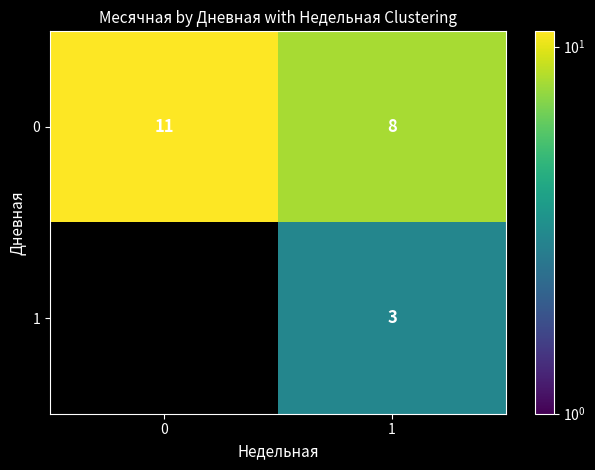

Rank the series at 1 from lowest to highest value.

1, 0